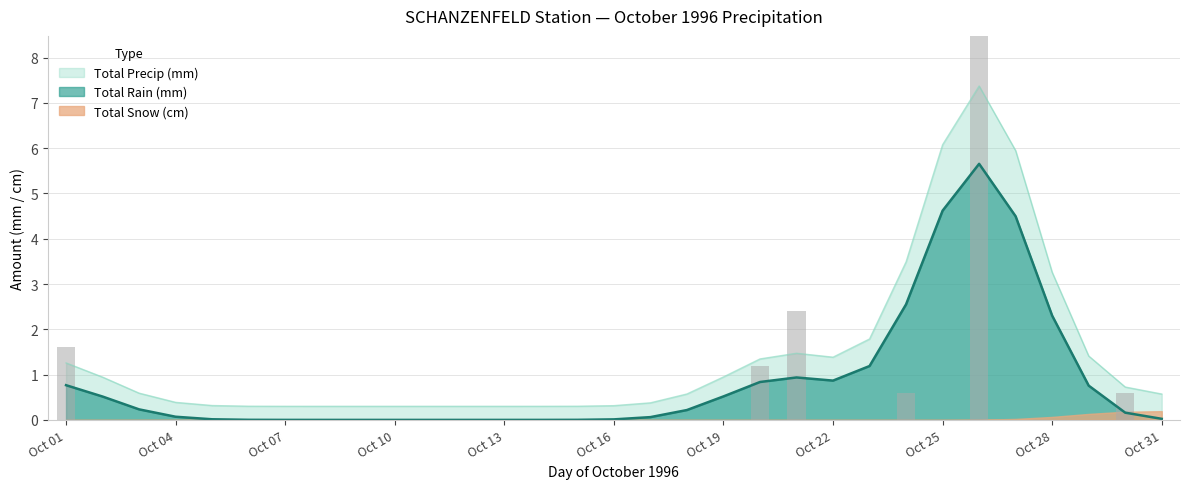

What is the minimum value for Total Precip (mm)?

0.3